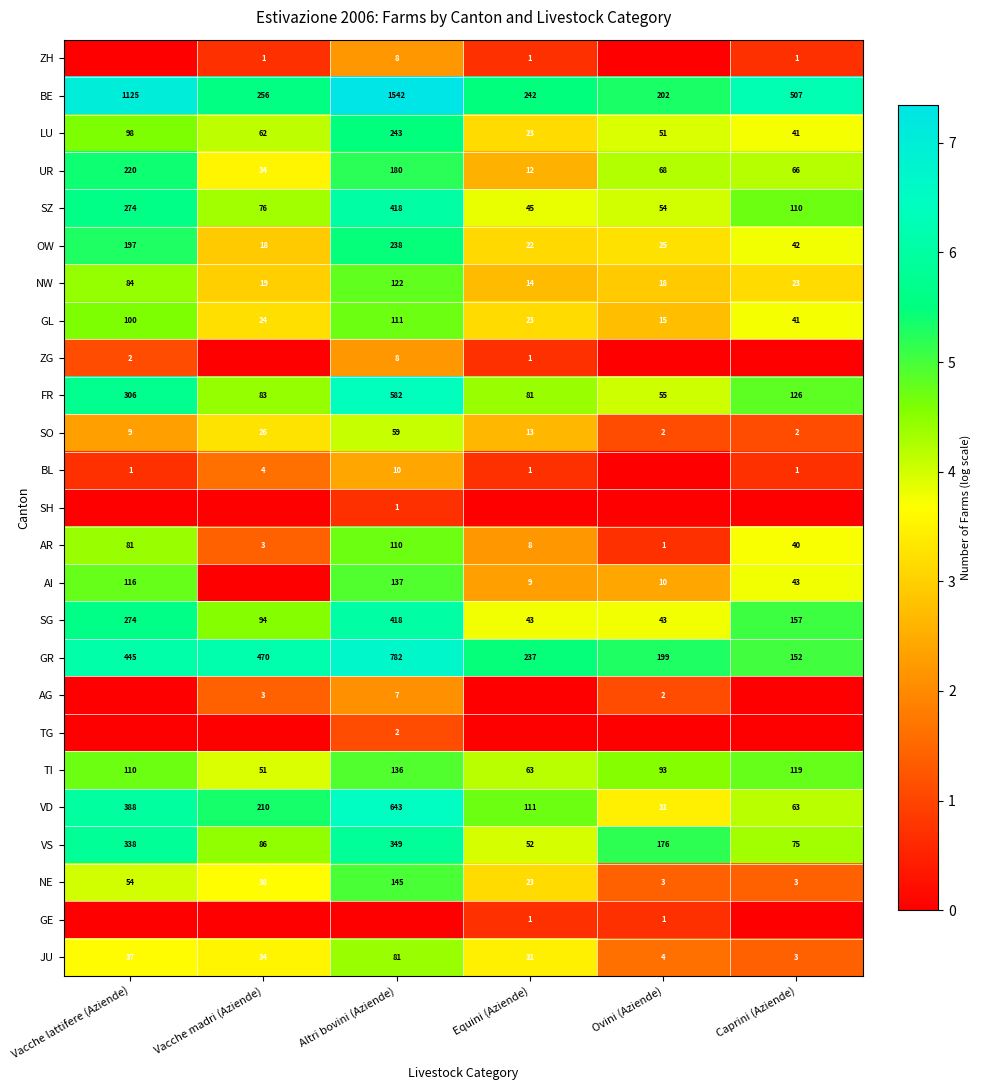

The value of TI at Altri bovini (Aziende) is 1.2. True or false?

False